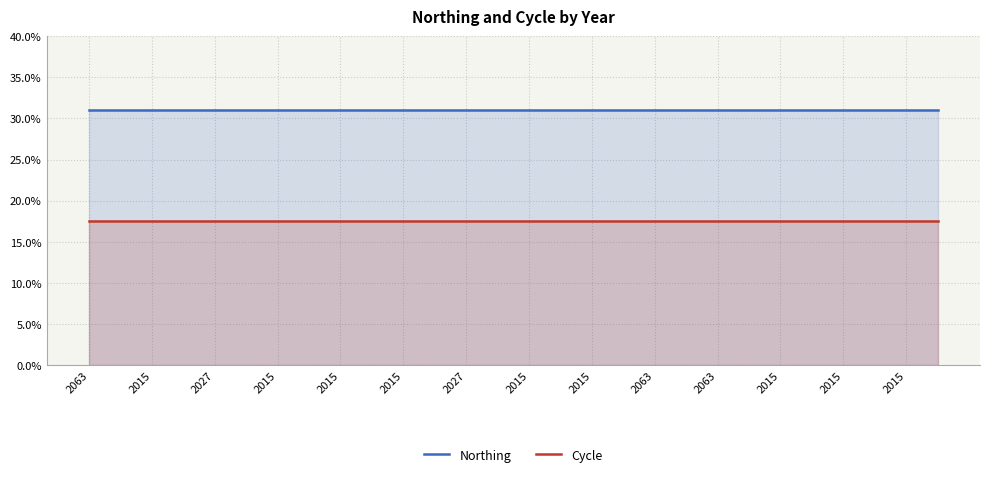

What are all the series names shown in the legend?

Northing, Cycle